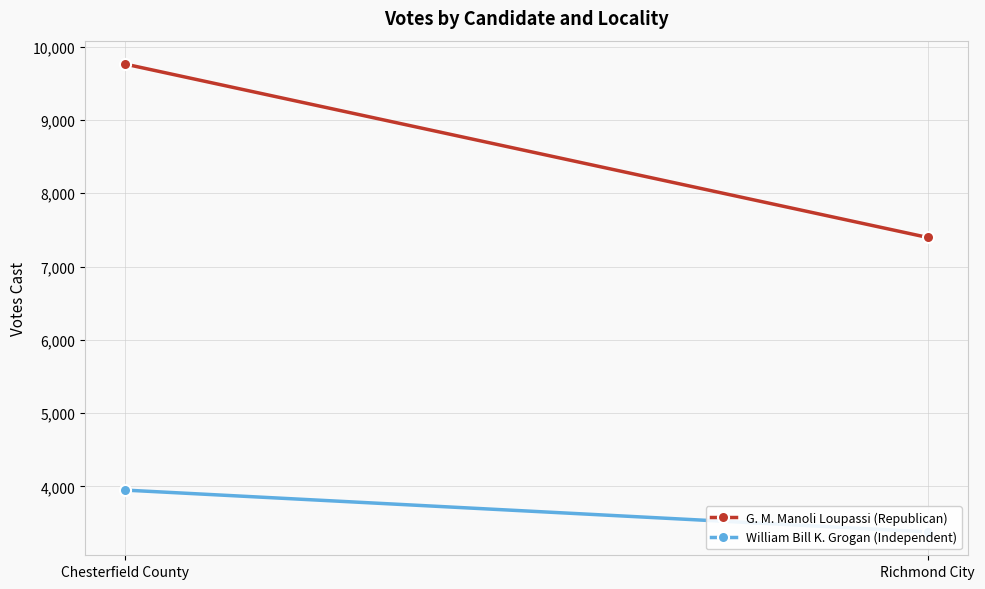

How many data points does each series have?

2